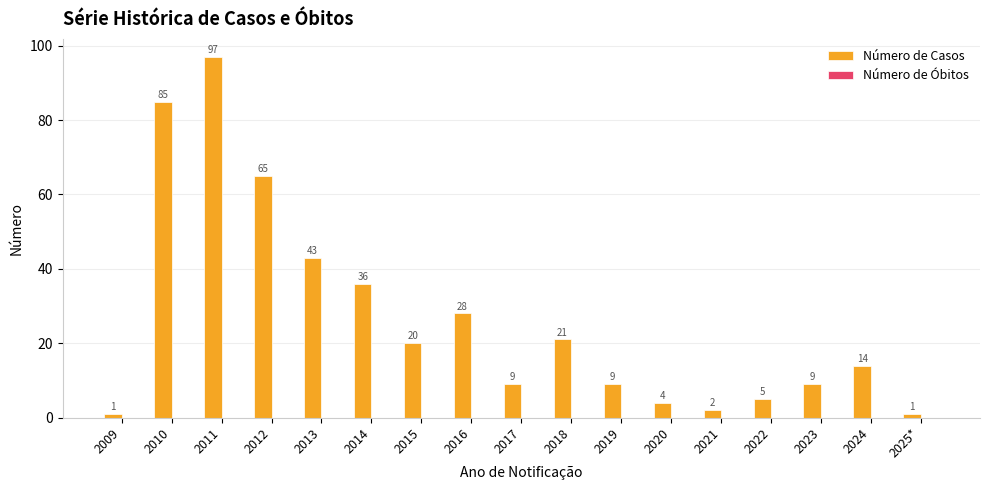

True or false: the data shows 2 at 2021.

True